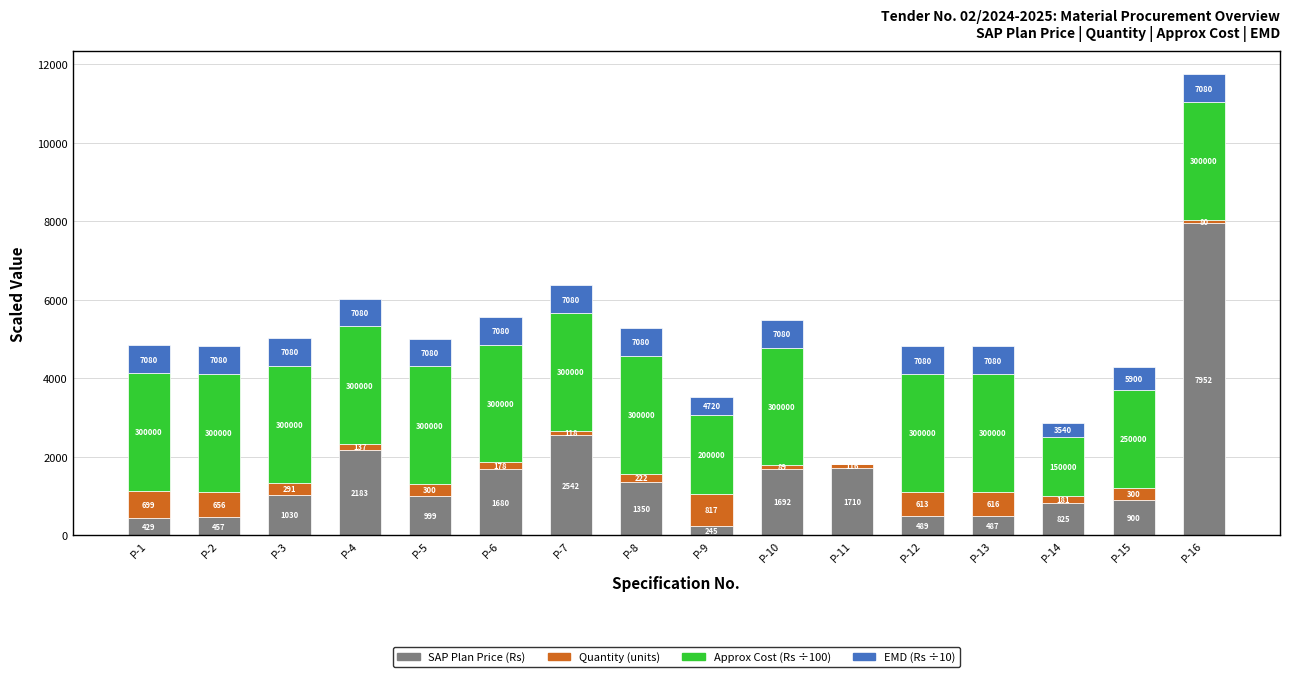

Where is SAP Plan Price (Rs) nearest to the value 4098?

P-7